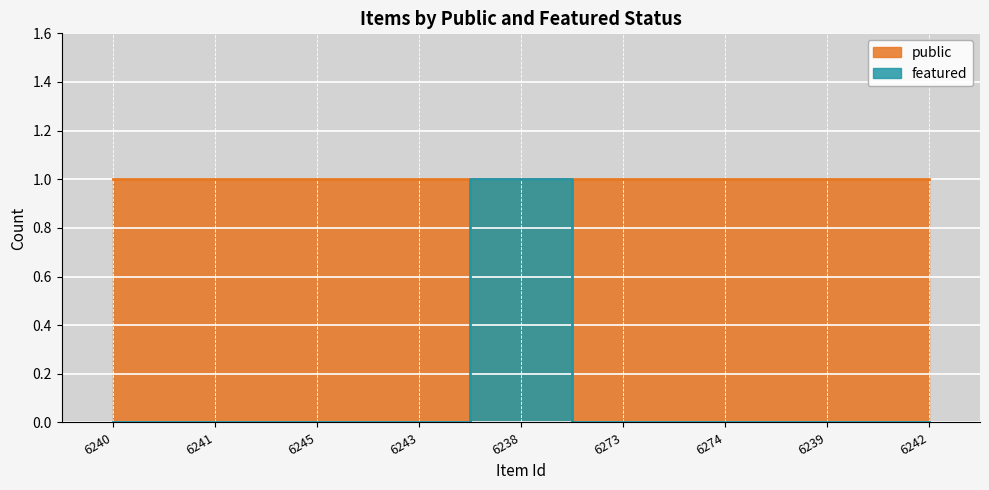

How many values are between 0 and 1?

9